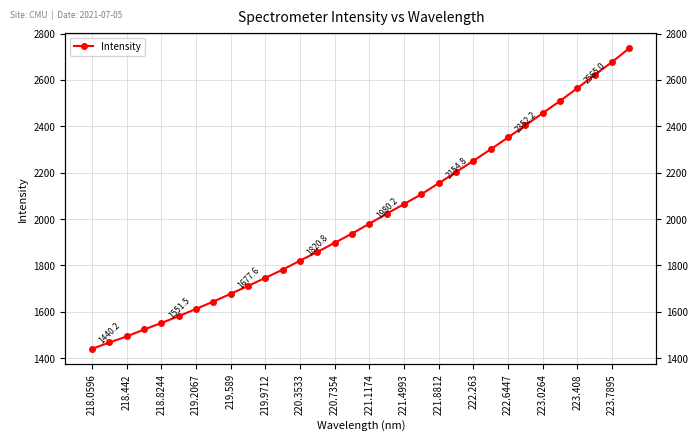

How many values are below 1980?

16